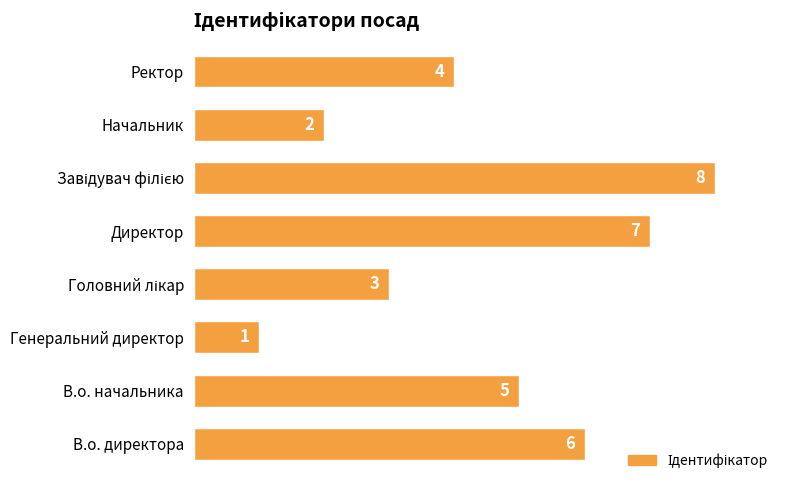

Reading bottom to top, extract all data points from this chart.

6	5	1	3	7	8	2	4